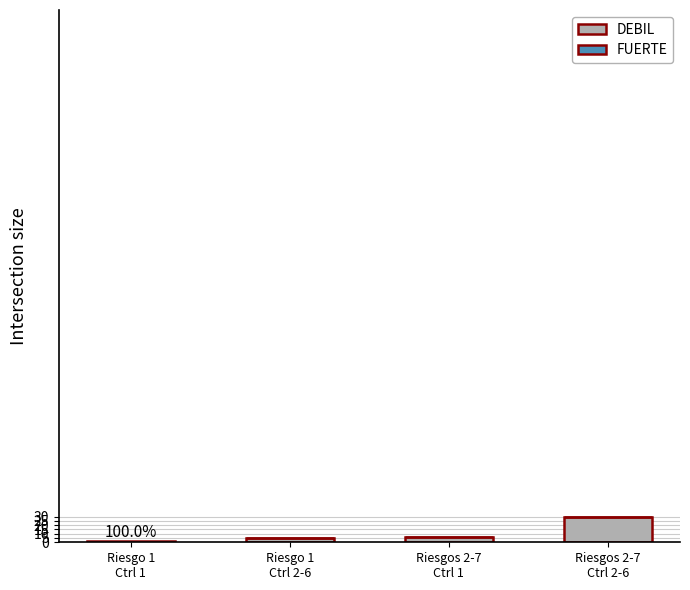

What is the highest value of the DEBIL series?

30